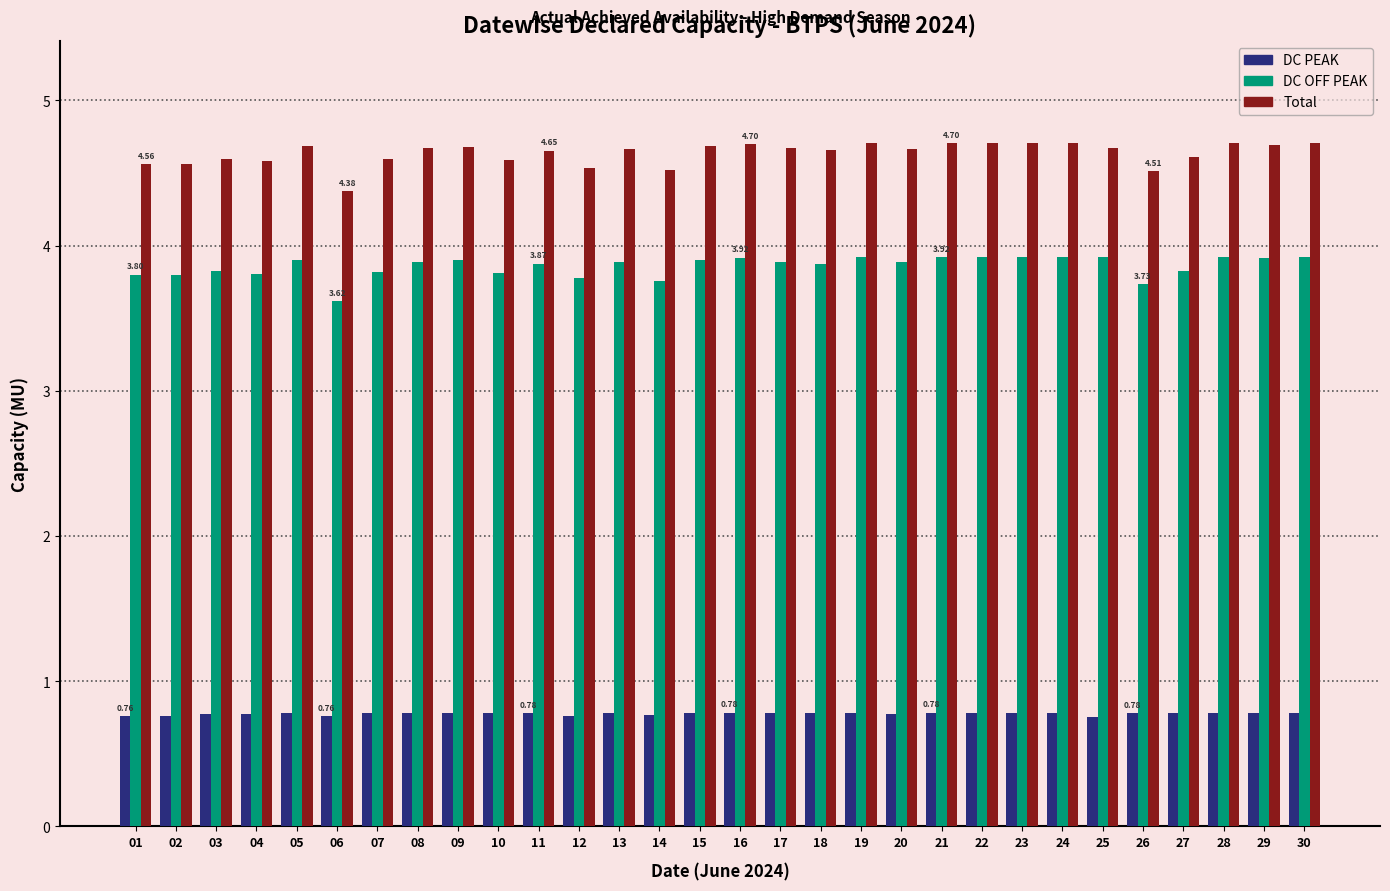

The value of Total at 23 is 4.7. True or false?

True